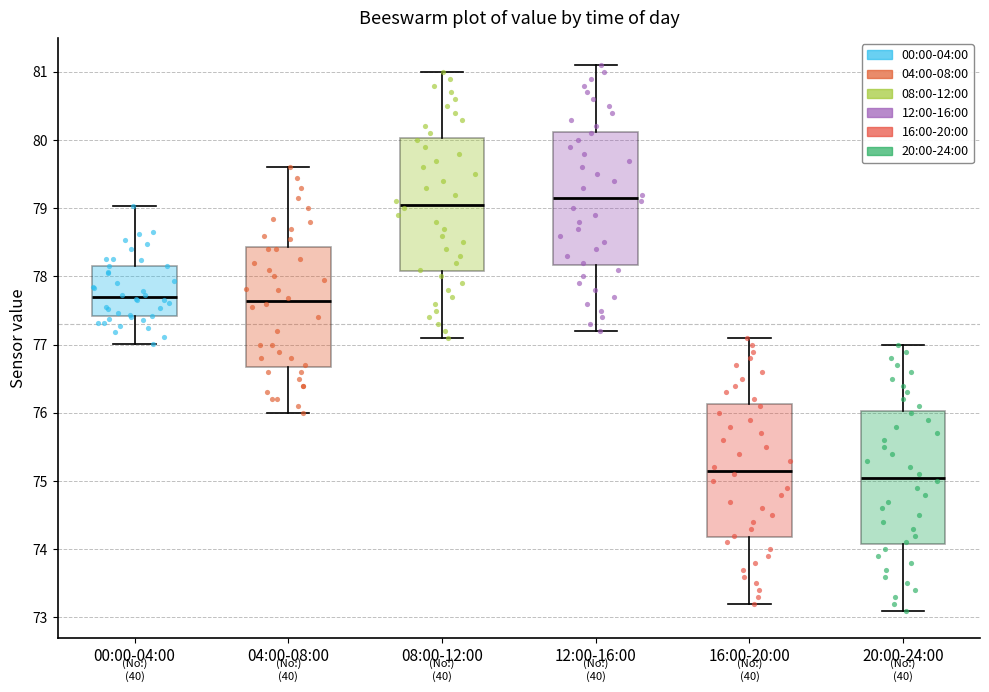

Reading left to right, transcribe this box plot: for each box, give where its median line is, the range the box spans, and where its two whiskers end, as read against the y-axis. The values are not printed on the chart, so give them approximately, as read against the axis.

00:00-04:00: median 77.7, box 77.4 to 78.2, whiskers 77.0 to 79.0
04:00-08:00: median 77.6, box 76.7 to 78.4, whiskers 76.0 to 79.6
08:00-12:00: median 79.1, box 78.1 to 80.0, whiskers 77.1 to 81.0
12:00-16:00: median 79.2, box 78.2 to 80.1, whiskers 77.2 to 81.1
16:00-20:00: median 75.2, box 74.2 to 76.1, whiskers 73.2 to 77.1
20:00-24:00: median 75.1, box 74.1 to 76.0, whiskers 73.1 to 77.0